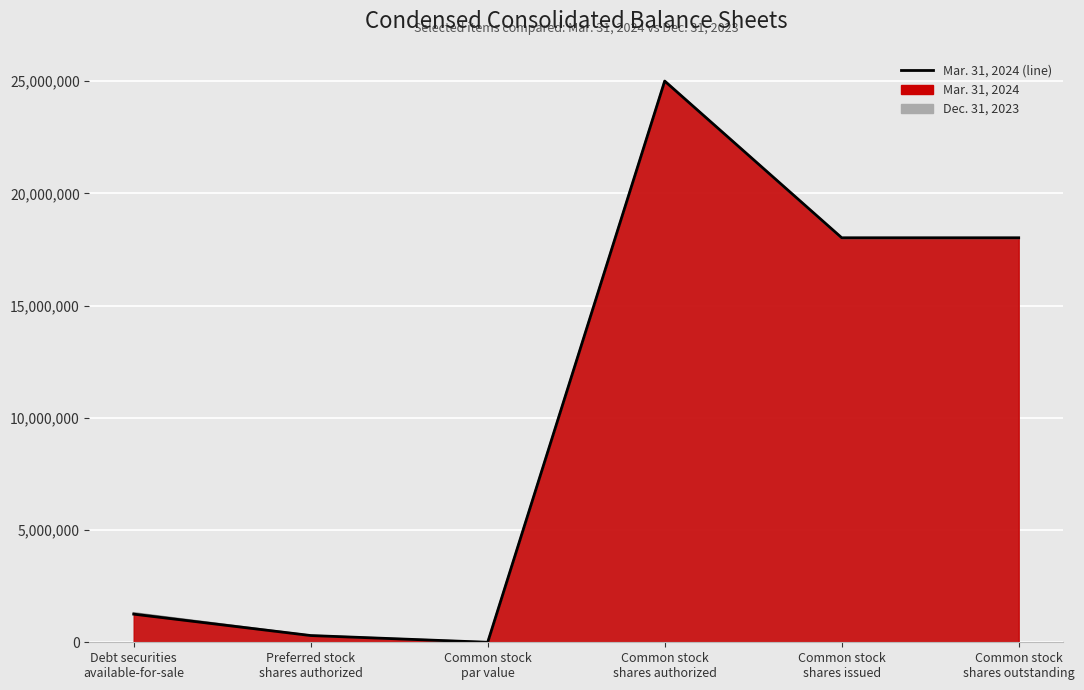

Reading right to left, extract all data points from this chart.

18019349	18019349	25000000	5	300000	1253750